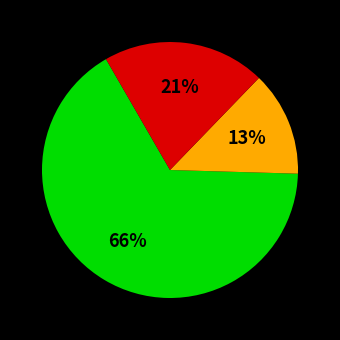

Does any single category account for the majority?

Yes